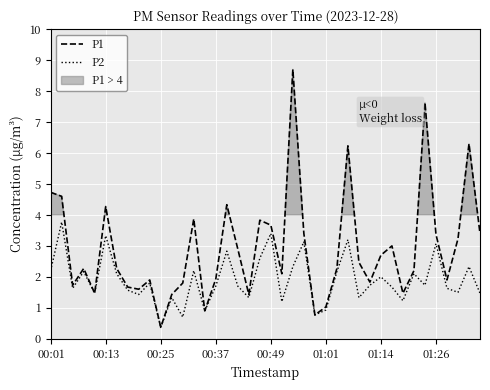

Between 23 and 31, which series saw the biggest shift?

P2